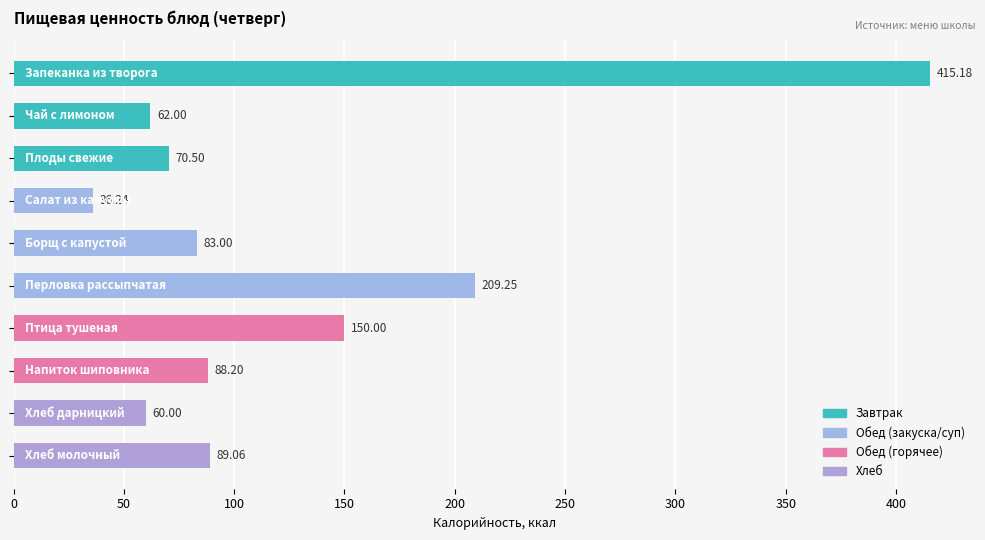

What is the average value?

126.3